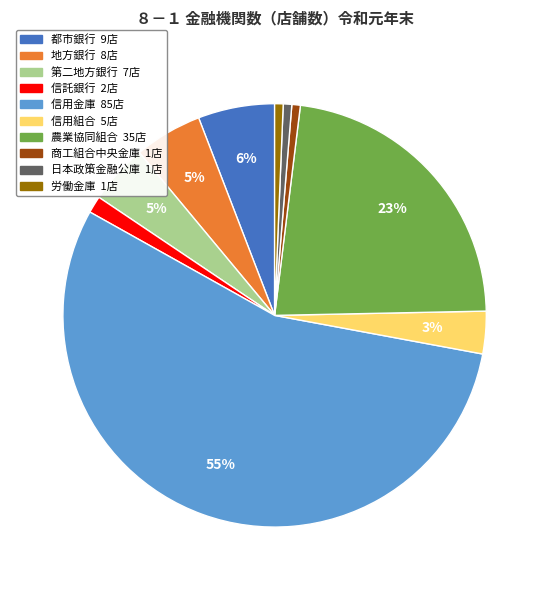

To the nearest percent, what is the difference between the 商工組合中央金庫 and 都市銀行 slice percentages?

5%